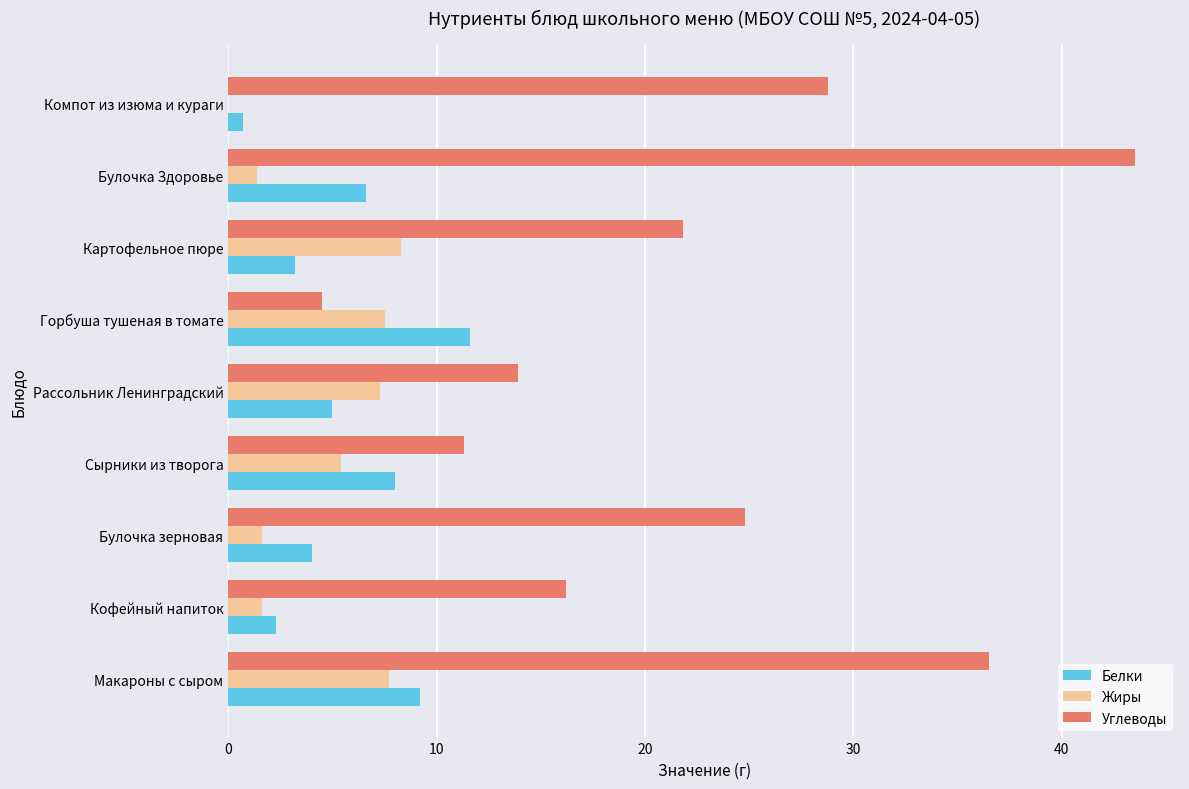

Which series changed the most between Булочка зерновая and Рассольник Ленинградский?

Углеводы